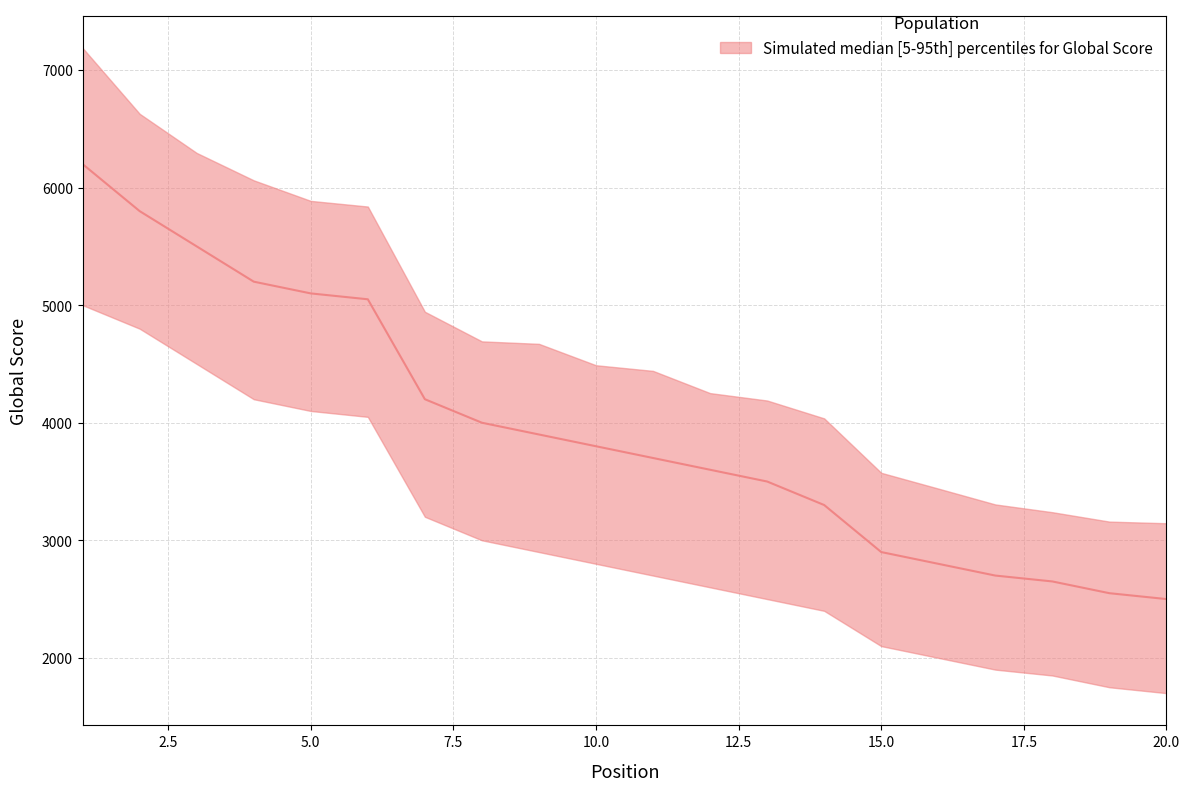

What is the difference between the highest and lowest values at 4?

1862